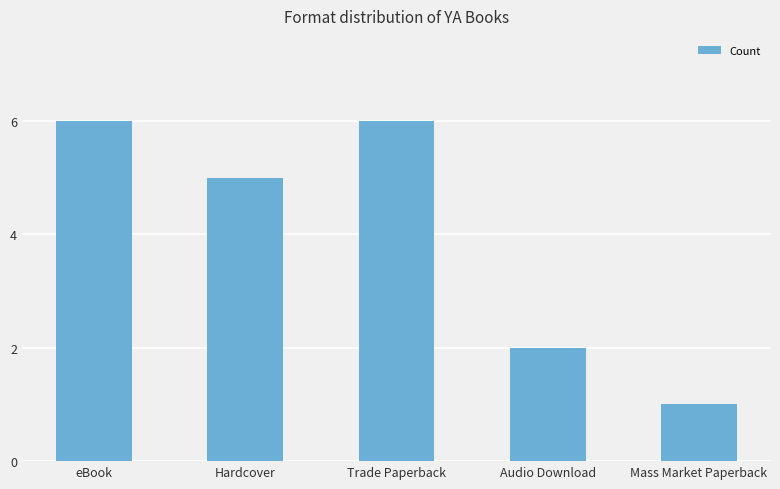

What is the difference between the maximum and minimum values?

5